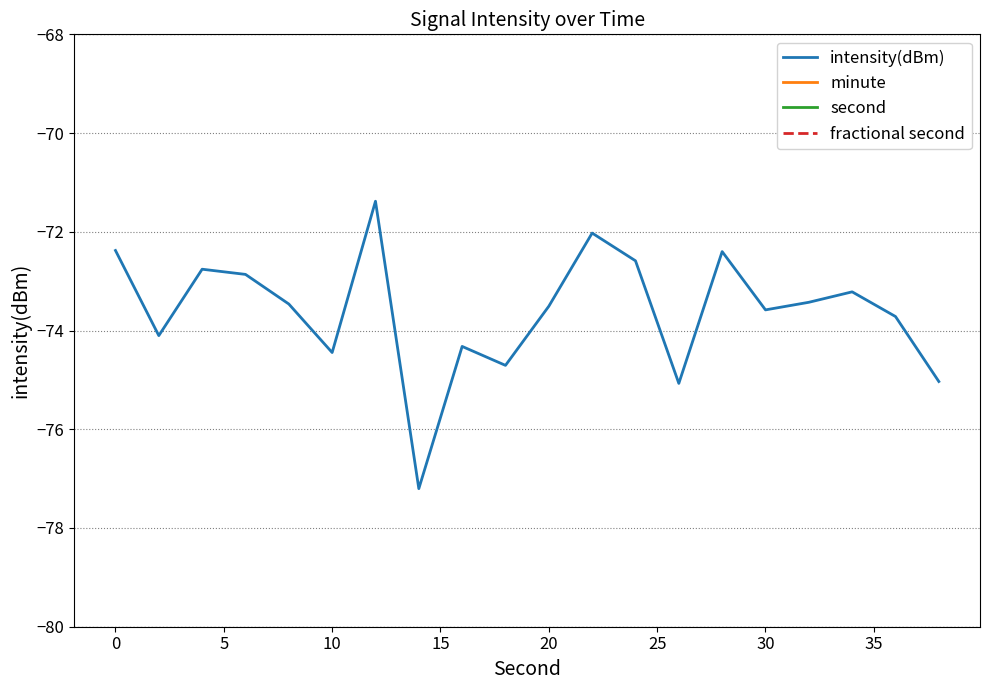

What is the total value across all series at 5?

-68.8